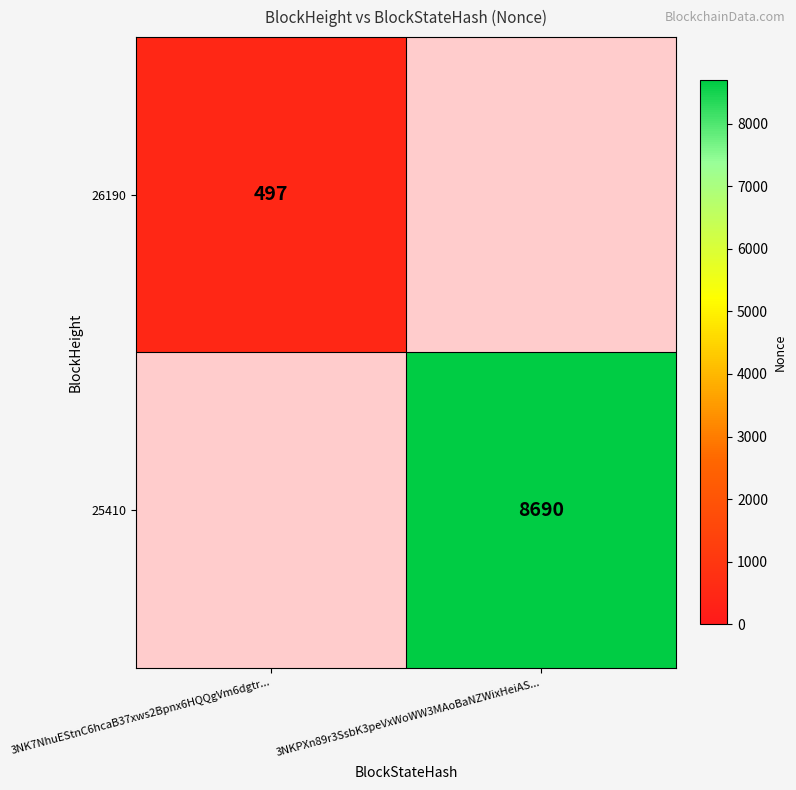

Is the value of 26190 at 3NK7NhuEStnC6hcaB37xws2Bpnx6HQQgVm6dgtr... greater than the value of 25410 at 3NKPXn89r3SsbK3peVxWoWW3MAoBaNZWixHeiAS...?

No